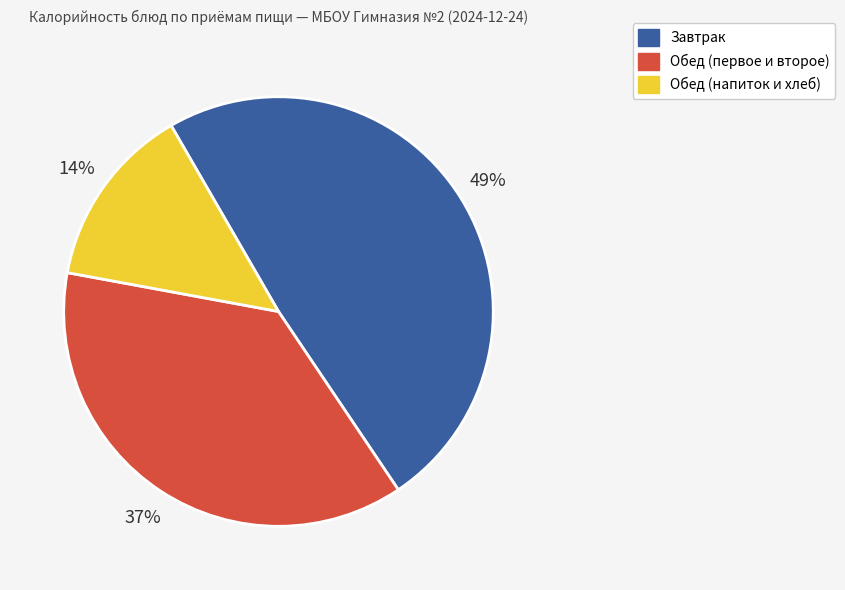

Which has a higher value, Обед (напиток и хлеб) or Завтрак?

Завтрак